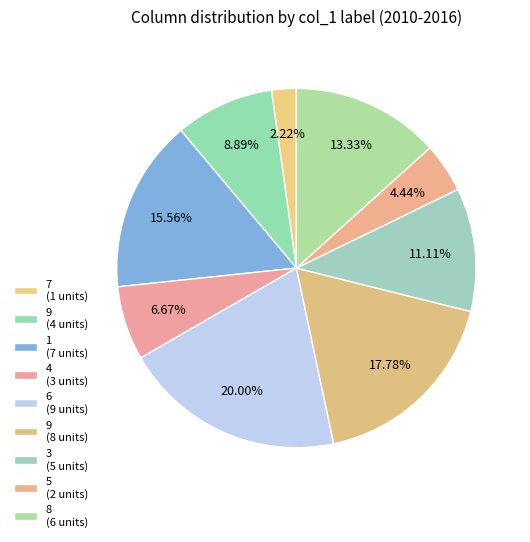

How many segments does this pie chart have?

9